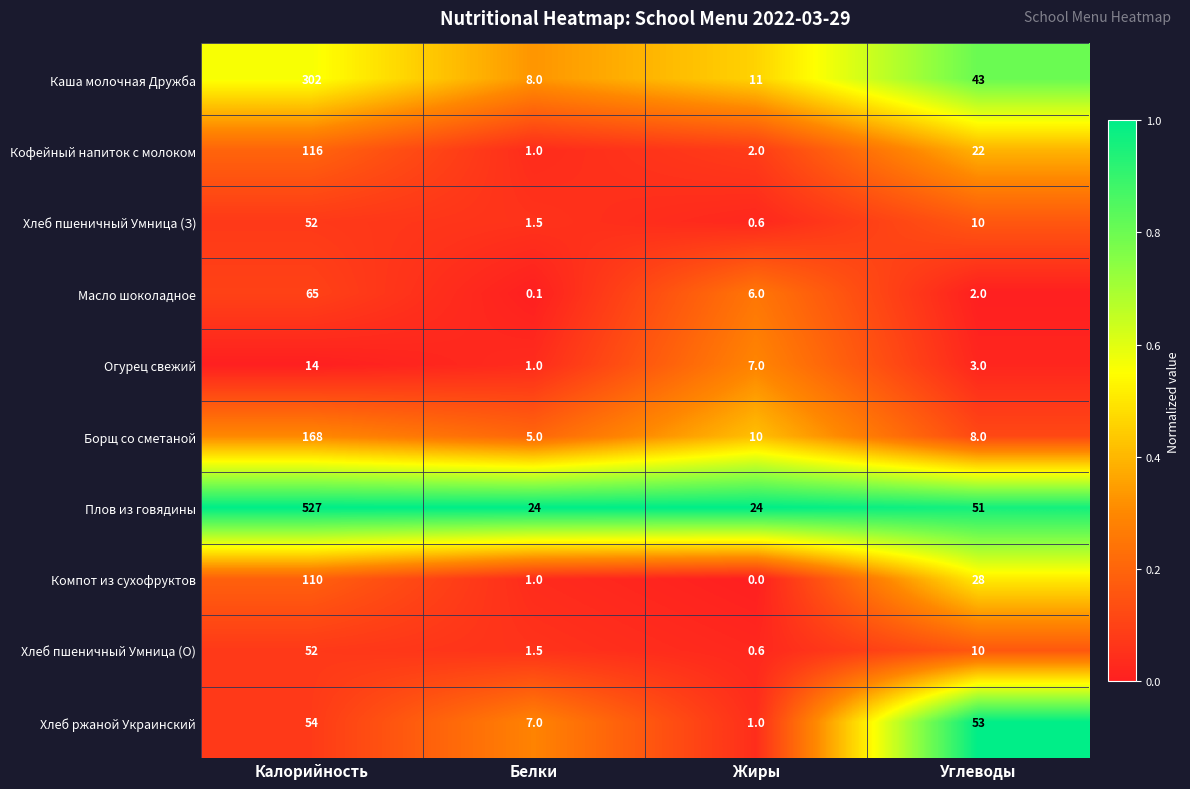

What is the highest value of the Масло шоколадное series?

65.0